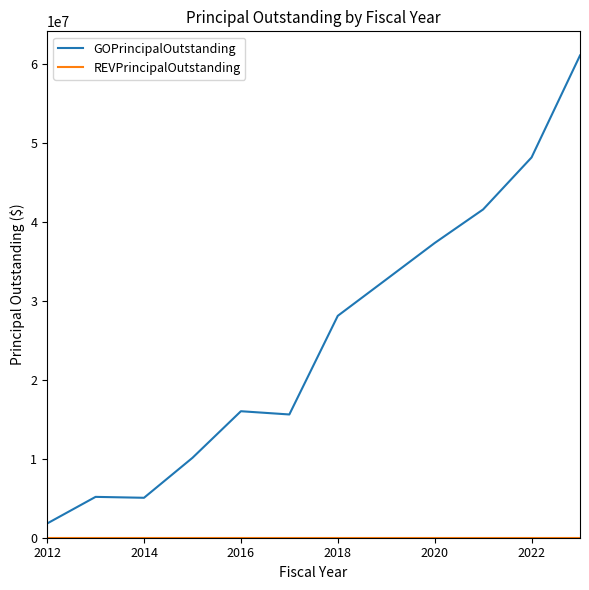

Which series has the largest range (max minus min)?

GOPrincipalOutstanding